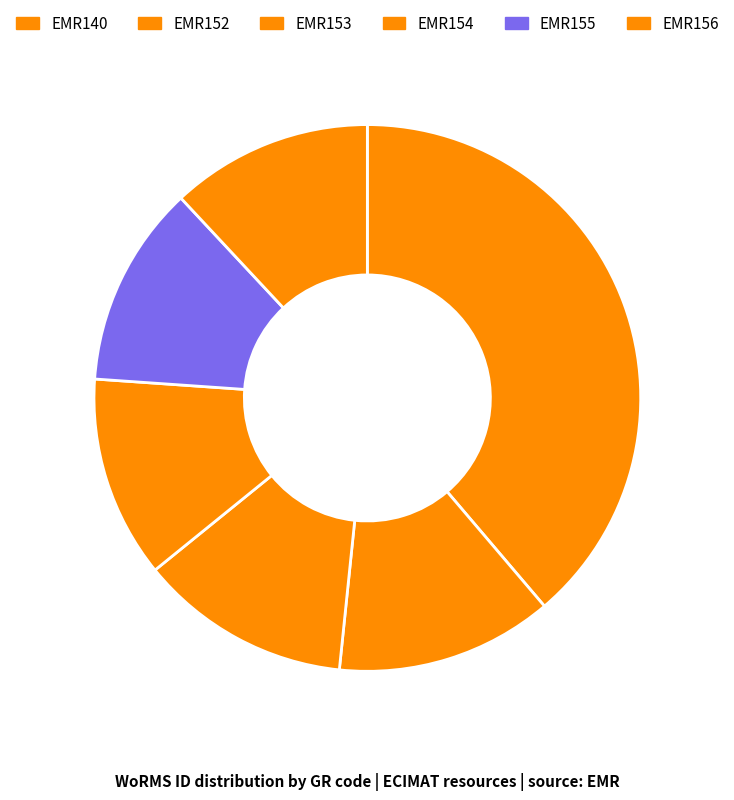

What is the largest slice in the pie chart?

EMR140